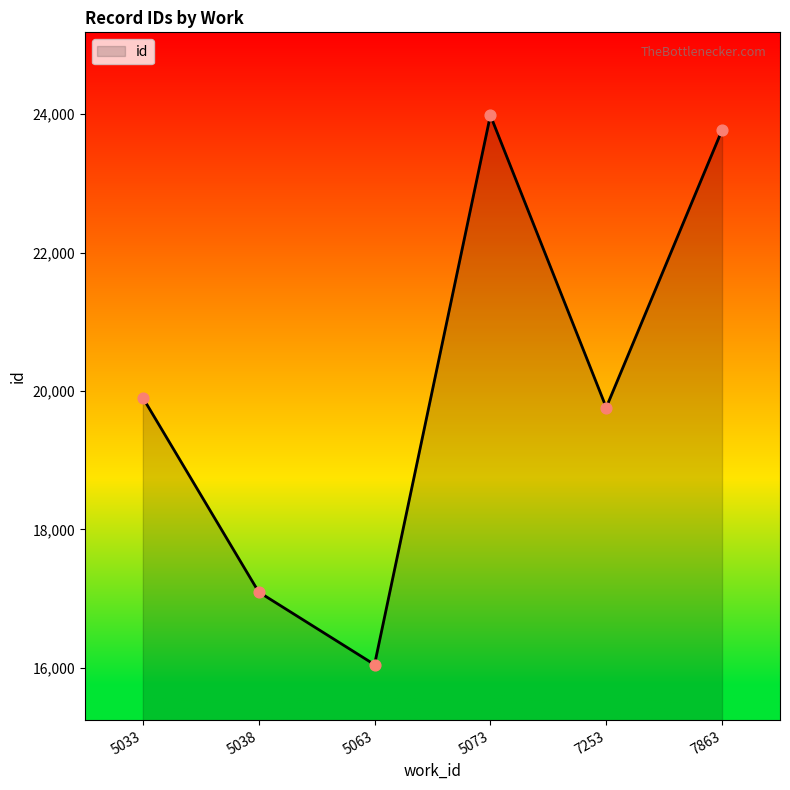

What is the ratio of the value at 5063 to the value at 7863?

0.7